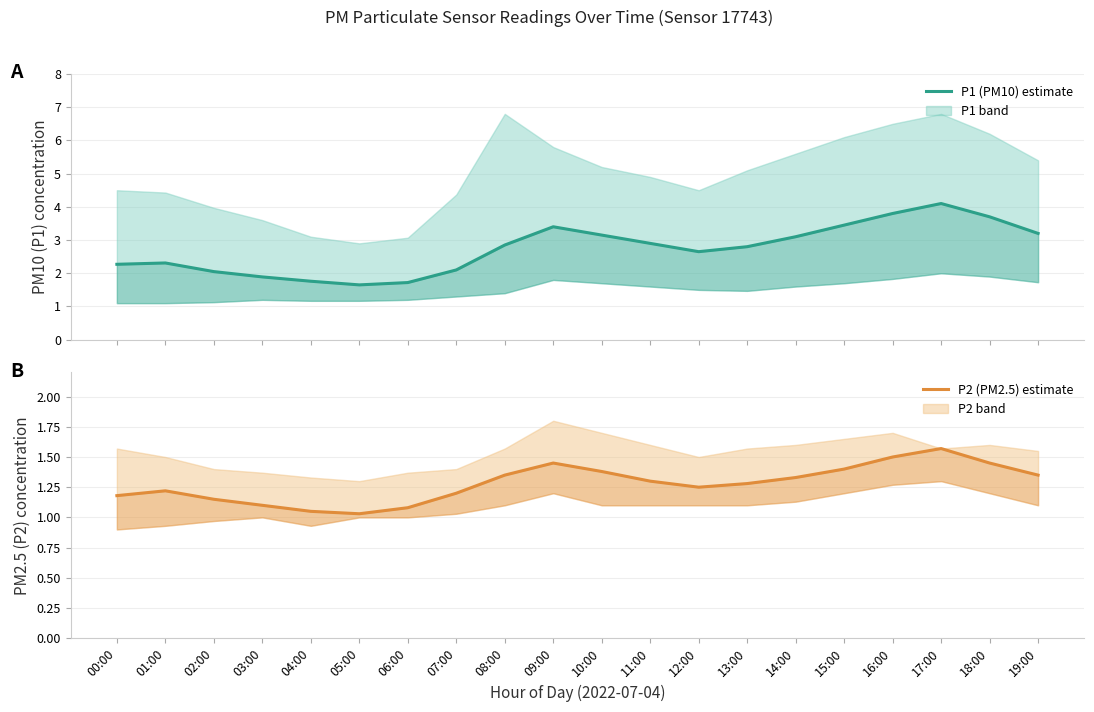

How many lines are shown in the chart?

2